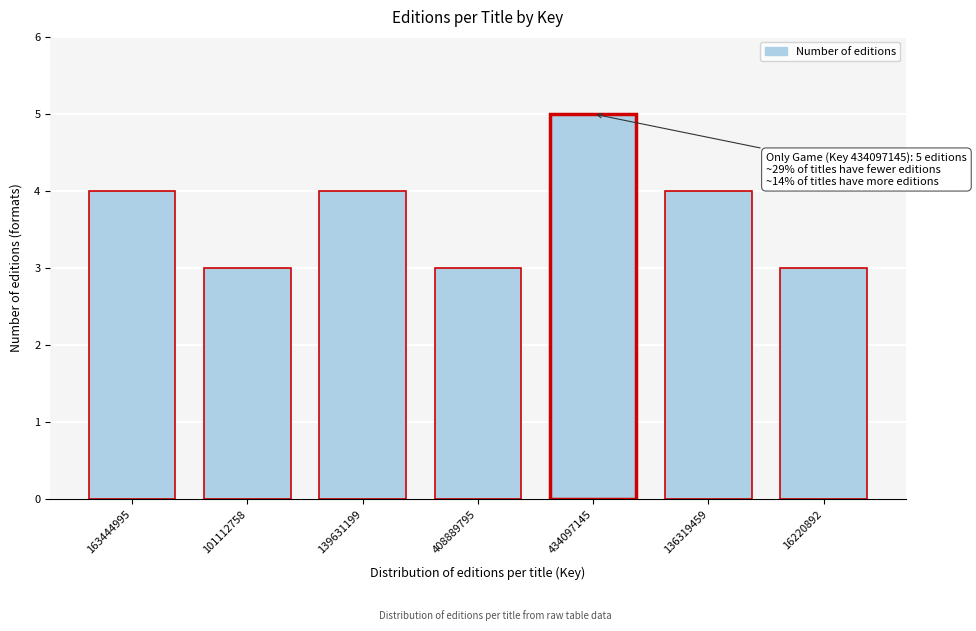

Reading left to right, what are all the values shown in this chart?

163444995=4	101112758=3	139631199=4	408889795=3	434097145=5	136319459=4	16220892=3